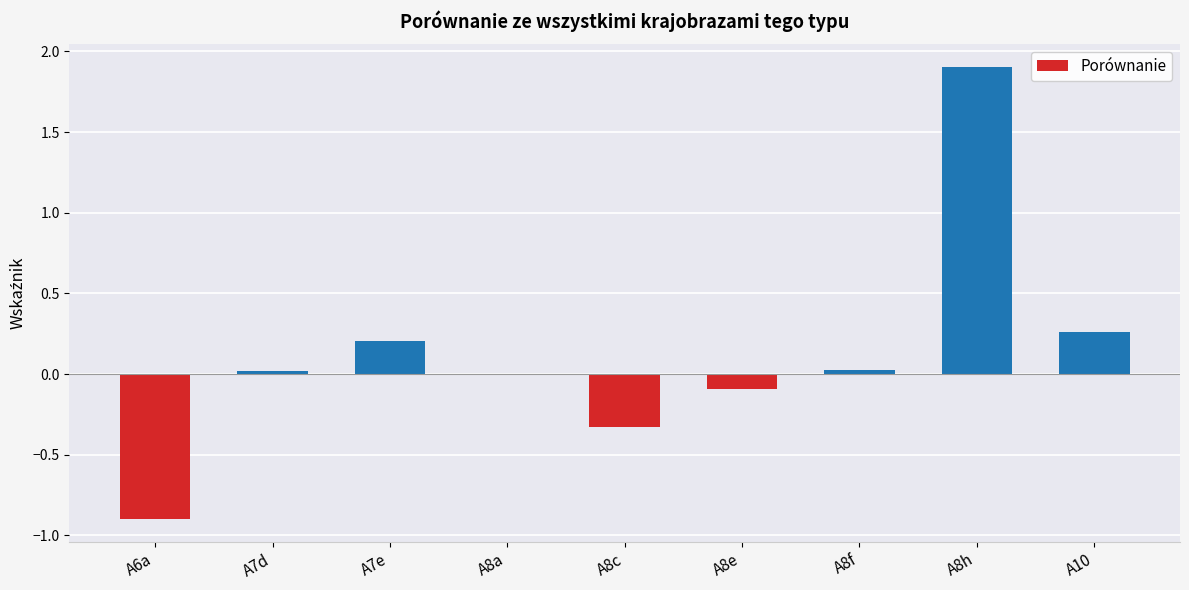

How many data points does each series have?

9